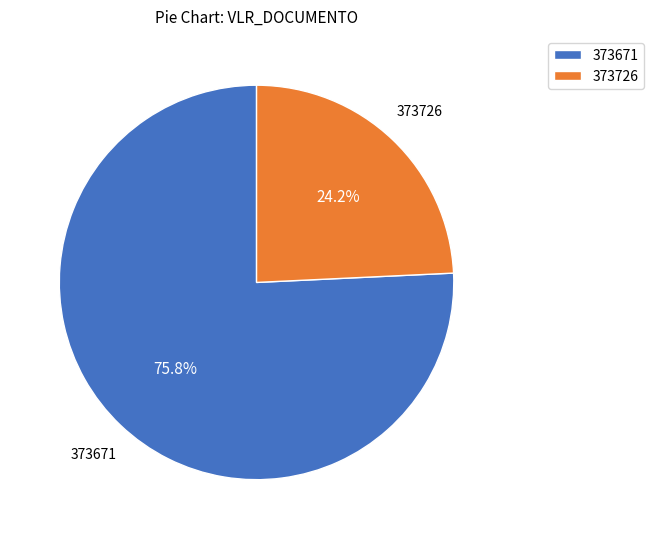

To the nearest percent, what is the difference between the largest and smallest slice percentages?

52%